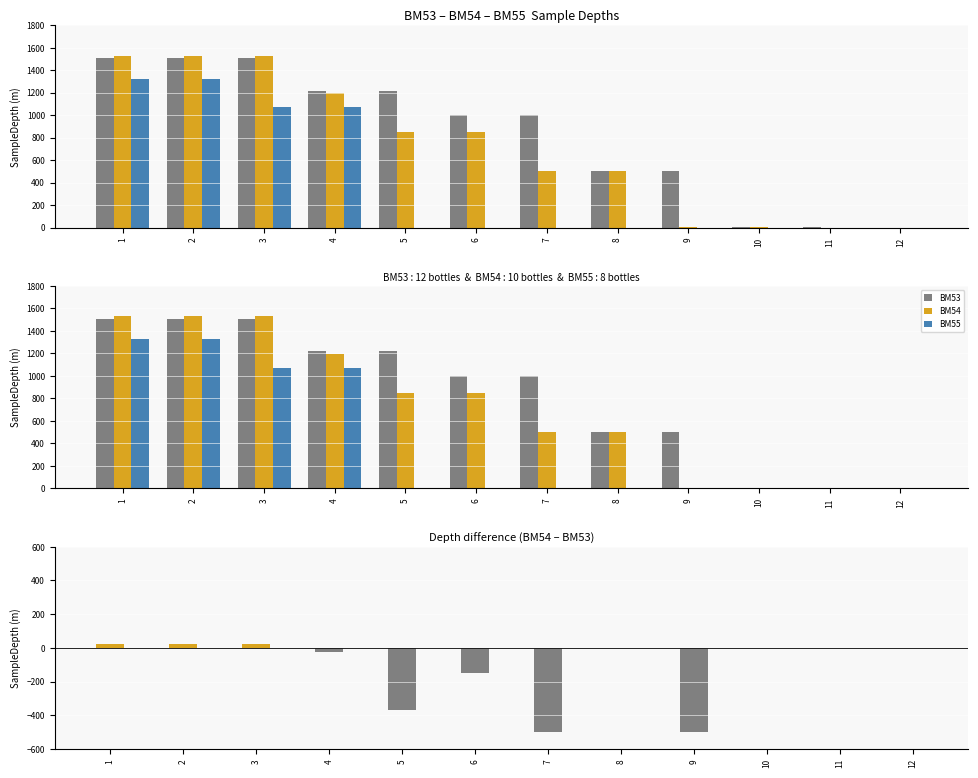

At which label does BM55 reach its minimum?

5